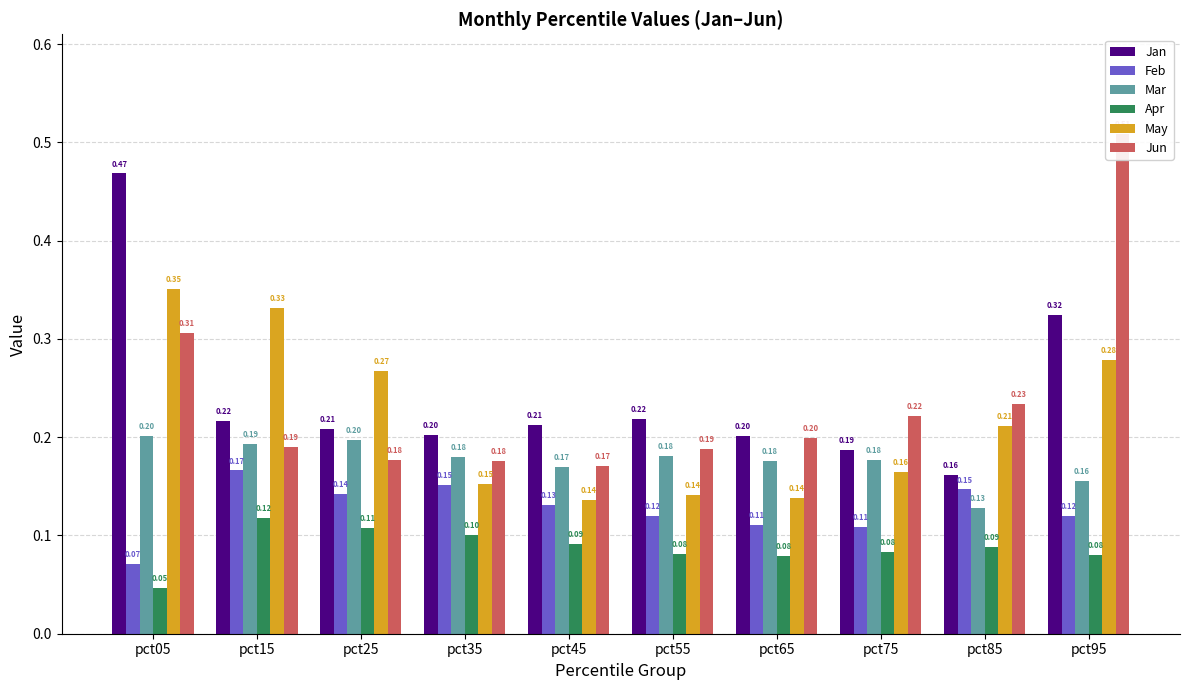

Reading left to right, transcribe all the data shown in this chart.

Jan: 0.5	0.2	0.2	0.2	0.2	0.2	0.2	0.2	0.2	0.3
Feb: 0.1	0.2	0.1	0.2	0.1	0.1	0.1	0.1	0.1	0.1
Mar: 0.2	0.2	0.2	0.2	0.2	0.2	0.2	0.2	0.1	0.2
Apr: 0.0	0.1	0.1	0.1	0.1	0.1	0.1	0.1	0.1	0.1
May: 0.4	0.3	0.3	0.2	0.1	0.1	0.1	0.2	0.2	0.3
Jun: 0.3	0.2	0.2	0.2	0.2	0.2	0.2	0.2	0.2	0.5